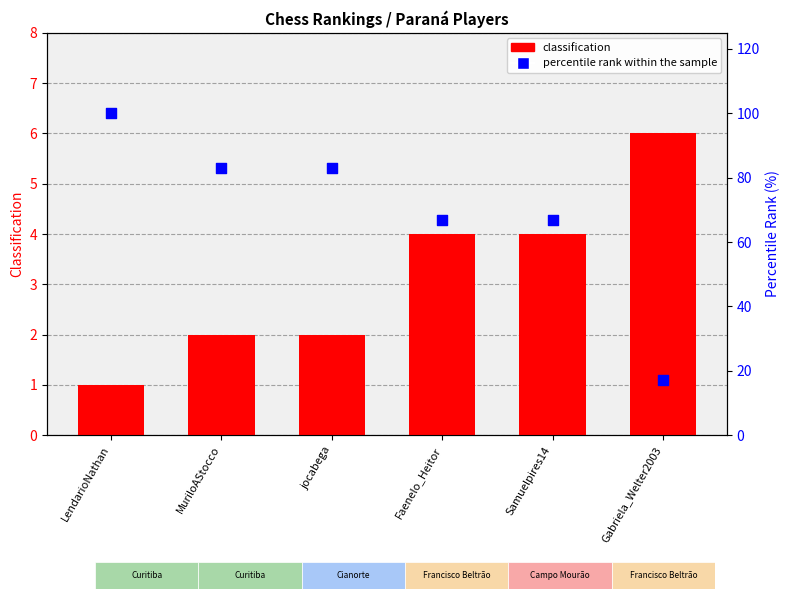

Which series has the widest spread of Y values?

percentile rank within the sample